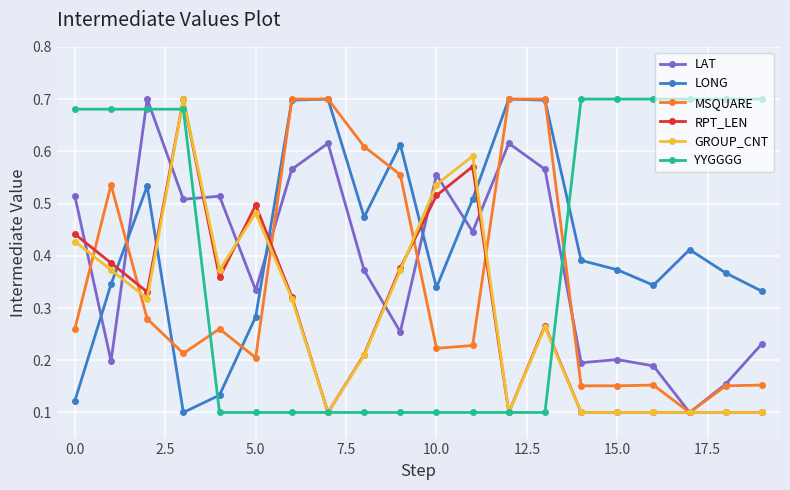

True or false: RPT_LEN has more than 0 points higher than both neighbors.

True